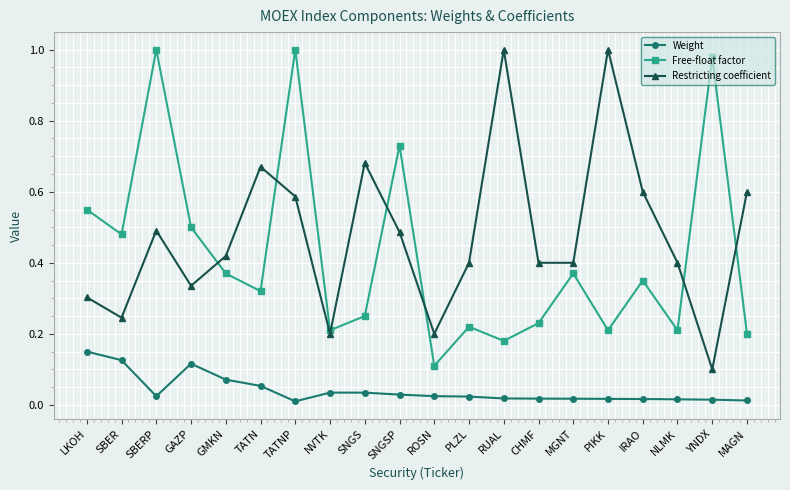

At which label is Restricting coefficient closest to 0?

YNDX